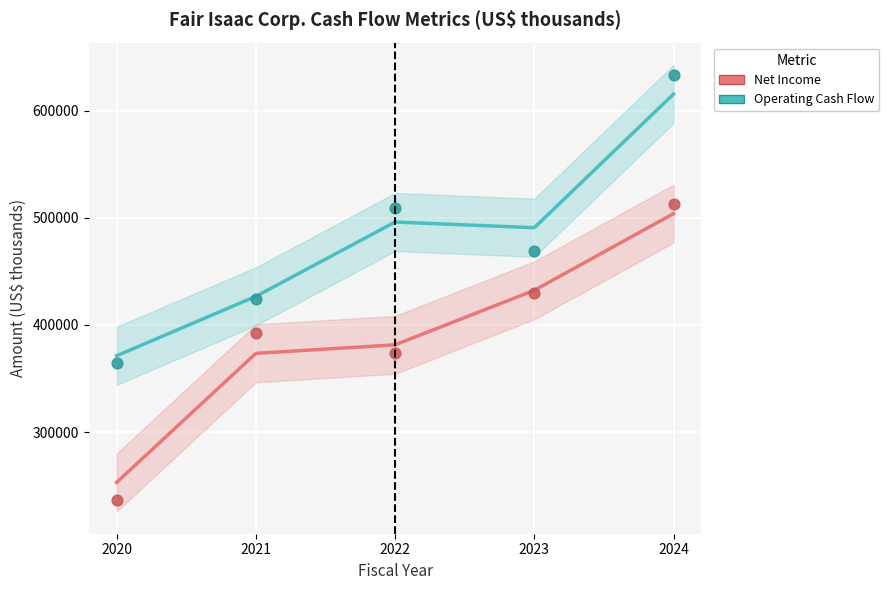

Across all data points, what is the average Y value?

434428